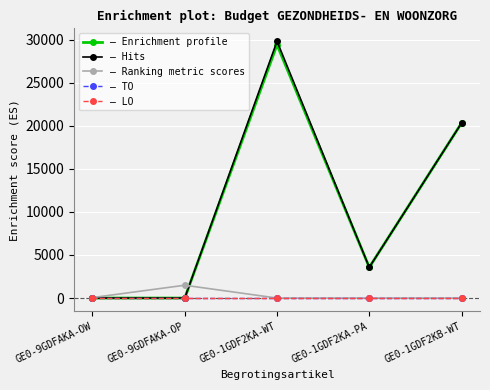

Reading left to right, list all the values displayed in this chart.

VAK: GE0-9GDFAKA-OW=0	GE0-9GDFAKA-OP=0	GE0-1GDF2KA-WT=29394	GE0-1GDF2KA-PA=3565	GE0-1GDF2KB-WT=20308
VEK: GE0-9GDFAKA-OW=0	GE0-9GDFAKA-OP=0	GE0-1GDF2KA-WT=29798	GE0-1GDF2KA-PA=3565	GE0-1GDF2KB-WT=20308
AO: GE0-9GDFAKA-OW=55	GE0-9GDFAKA-OP=1488	GE0-1GDF2KA-WT=0	GE0-1GDF2KA-PA=0	GE0-1GDF2KB-WT=0
TO: GE0-9GDFAKA-OW=0	GE0-9GDFAKA-OP=0	GE0-1GDF2KA-WT=0	GE0-1GDF2KA-PA=0	GE0-1GDF2KB-WT=0
LO: GE0-9GDFAKA-OW=0	GE0-9GDFAKA-OP=0	GE0-1GDF2KA-WT=0	GE0-1GDF2KA-PA=0	GE0-1GDF2KB-WT=0